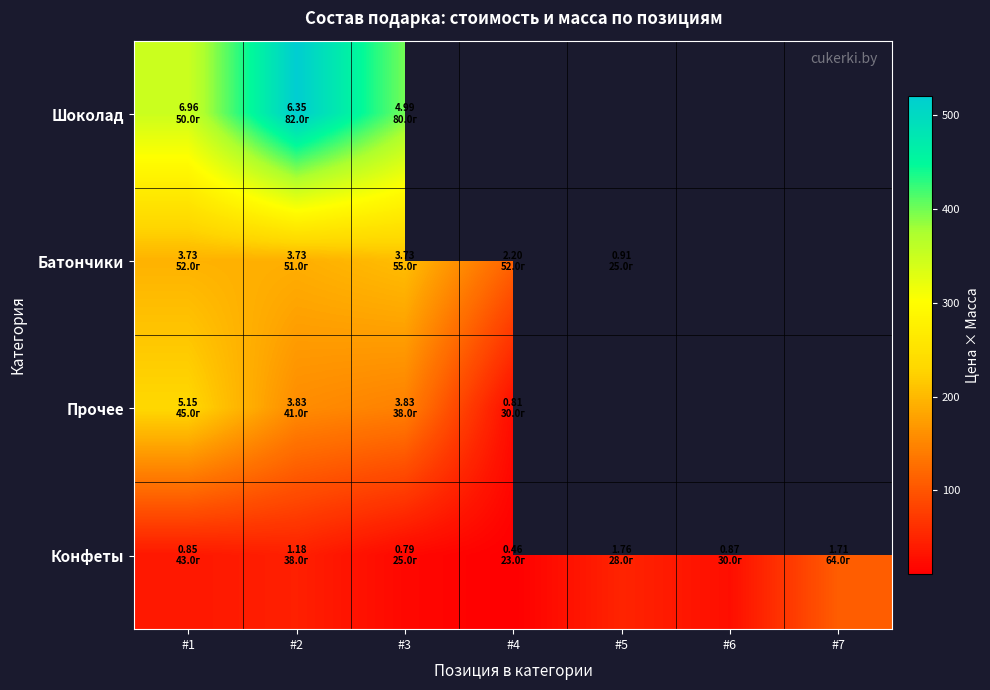

Is it true that Конфеты equals 18.7 at #4?

False